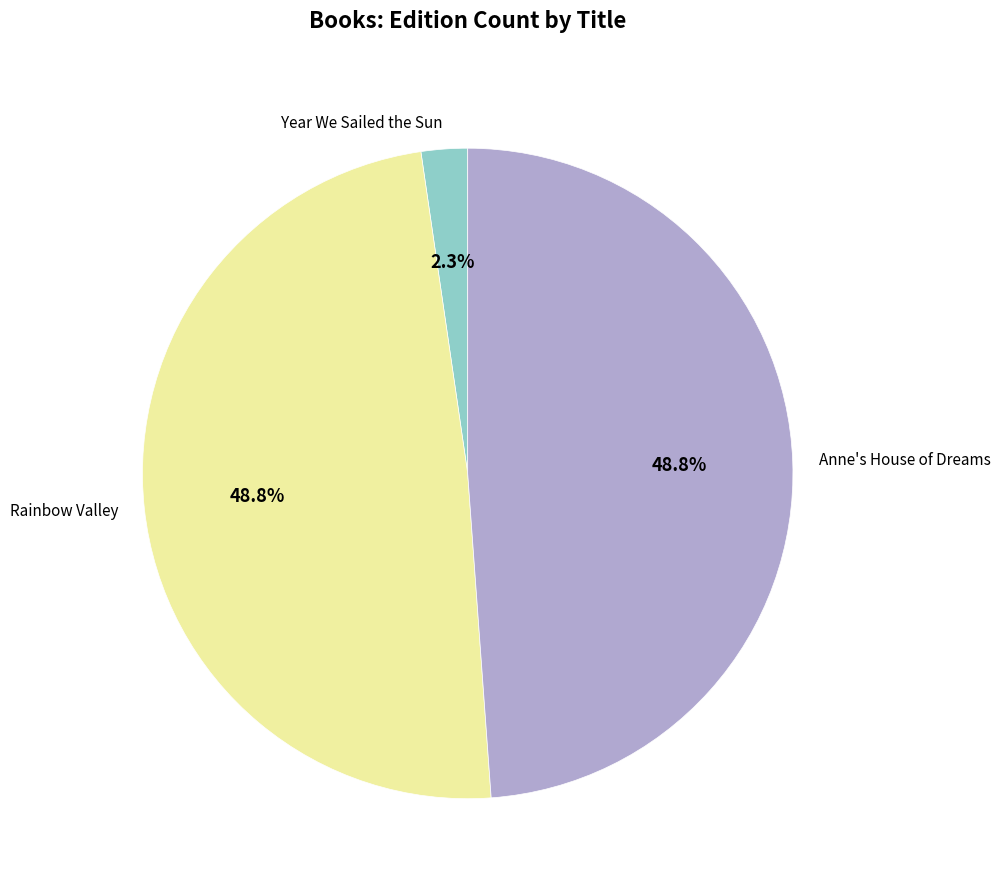

What percentage is the Anne's House of Dreams slice, to the nearest percent?

49%